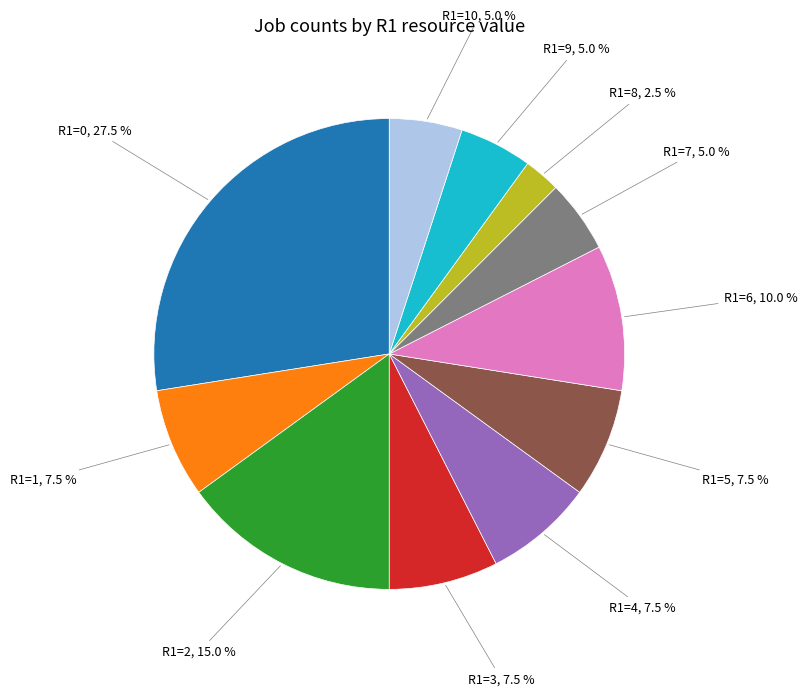

To the nearest percent, what is the difference between the largest and smallest slice percentages?

25%